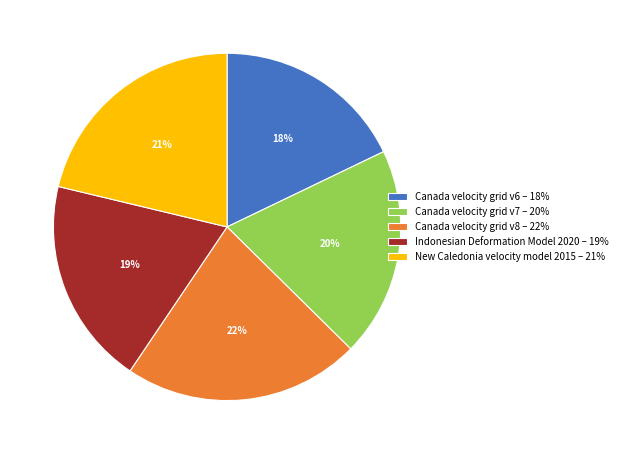

Which category has the smallest portion of the pie?

Canada velocity grid v6